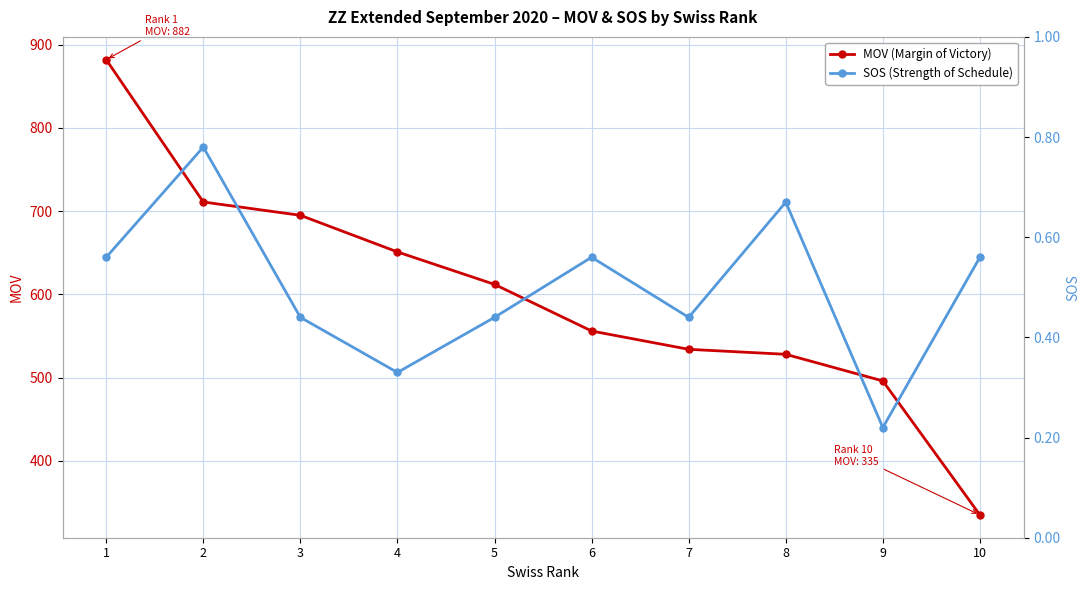

Reading left to right, list all the values displayed in this chart.

MOV (Margin of Victory): 882.0	711.0	695.0	651.0	612.0	556.0	534.0	528.0	496.0	335.0
SOS (Strength of Schedule): 0.6	0.8	0.4	0.3	0.4	0.6	0.4	0.7	0.2	0.6